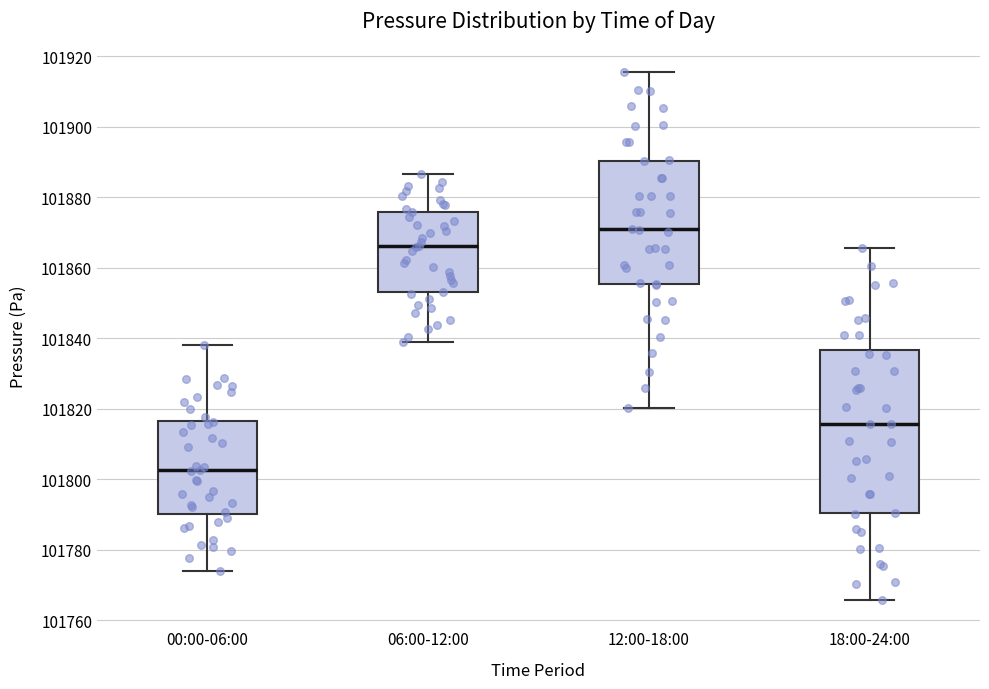

Reading left to right, transcribe this box plot: for each box, give where its median line is, the range the box spans, and where its two whiskers end, as read against the y-axis. The values are not printed on the chart, so give them approximately, as read against the axis.

00:00-06:00: median 101802, box 101790 to 101816, whiskers 101774 to 101838
06:00-12:00: median 101866, box 101852 to 101876, whiskers 101838 to 101886
12:00-18:00: median 101870, box 101856 to 101890, whiskers 101820 to 101916
18:00-24:00: median 101816, box 101790 to 101836, whiskers 101766 to 101866